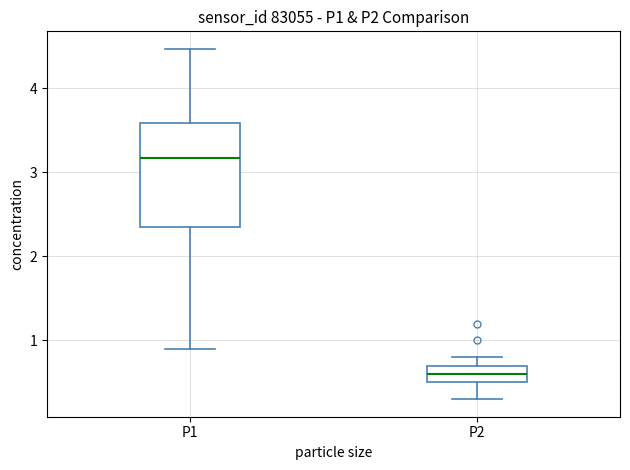

Which box's median line is the lowest?

P2